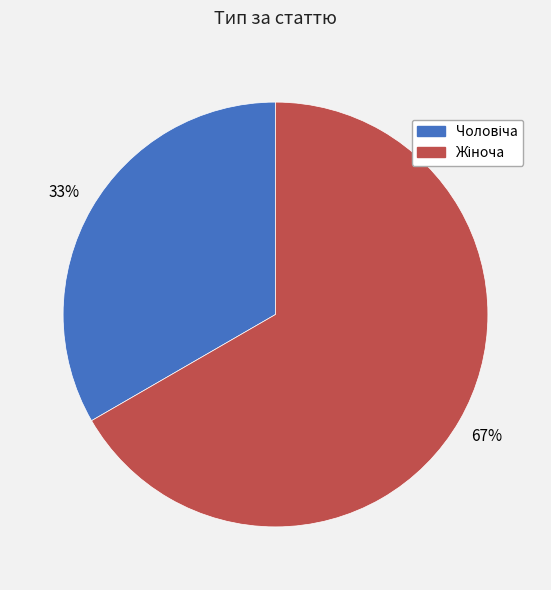

To the nearest percent, what is the average slice percentage?

50%